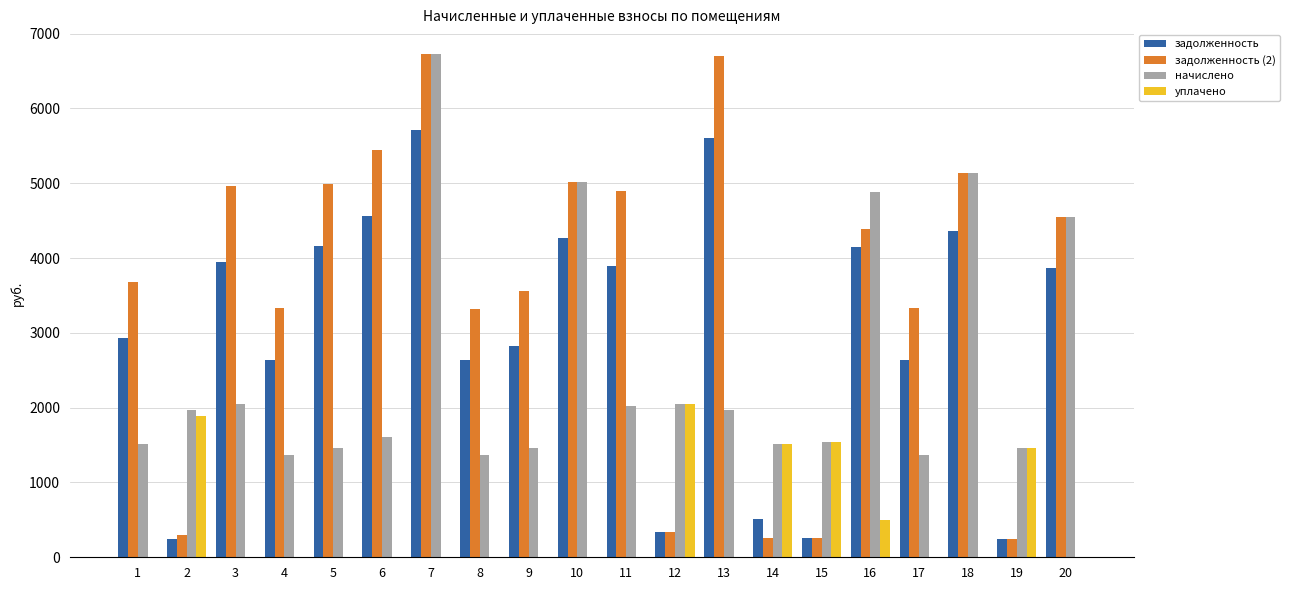

Which series changed the most between 11 and 15?

задолженность (2)